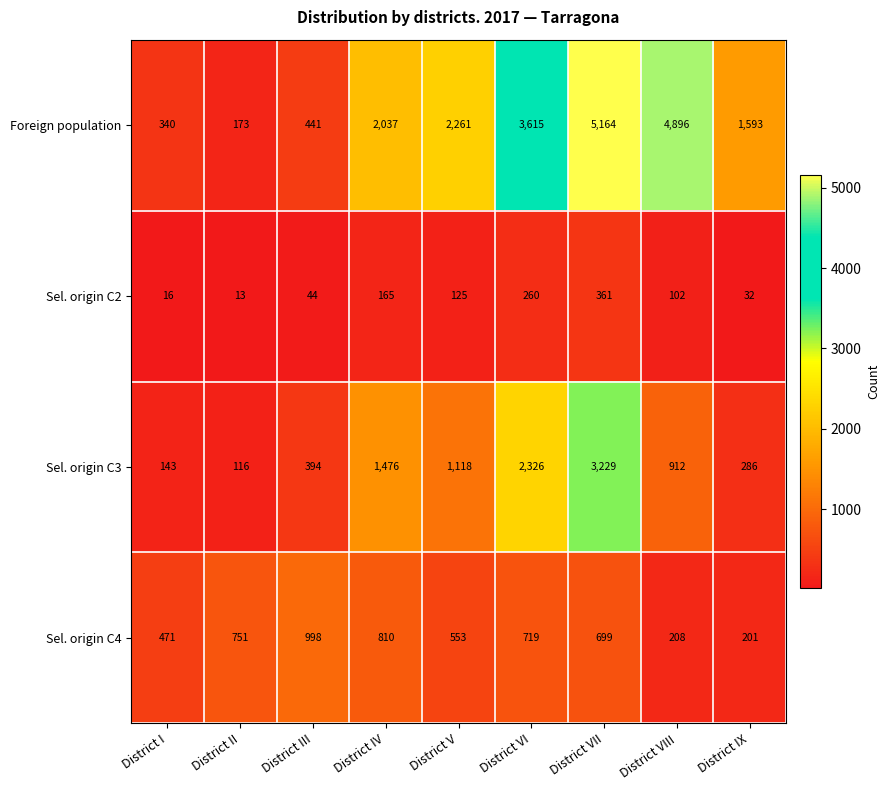

What is the maximum value for Sel. origin C2?

361